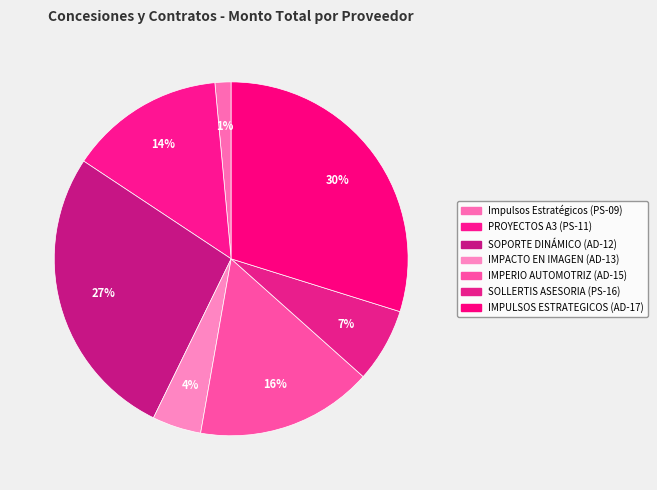

Combined, do PROYECTOS A3 (PS-11) and Impulsos Estratégicos (PS-09) account for over 50%?

No